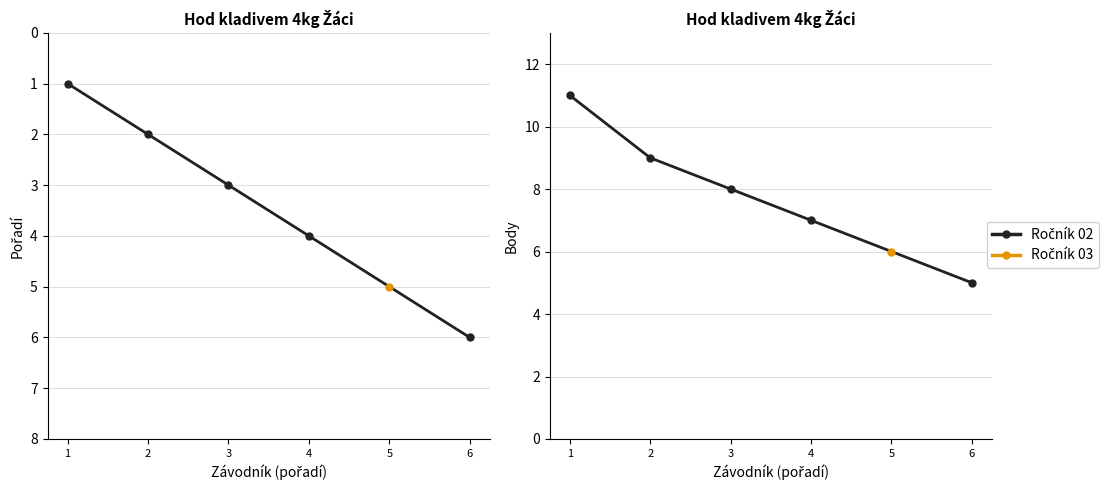

What is the difference between the maximum and minimum values?

6